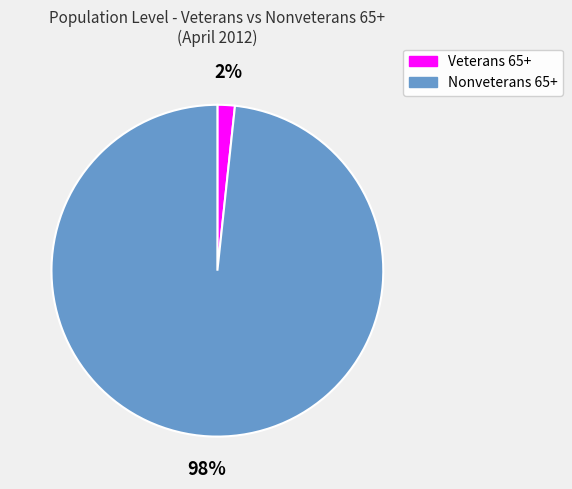

Is there a majority slice in this chart?

Yes